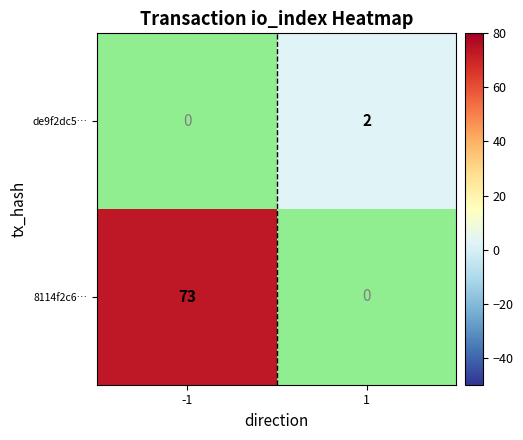

Which category has the highest value across all series?

-1